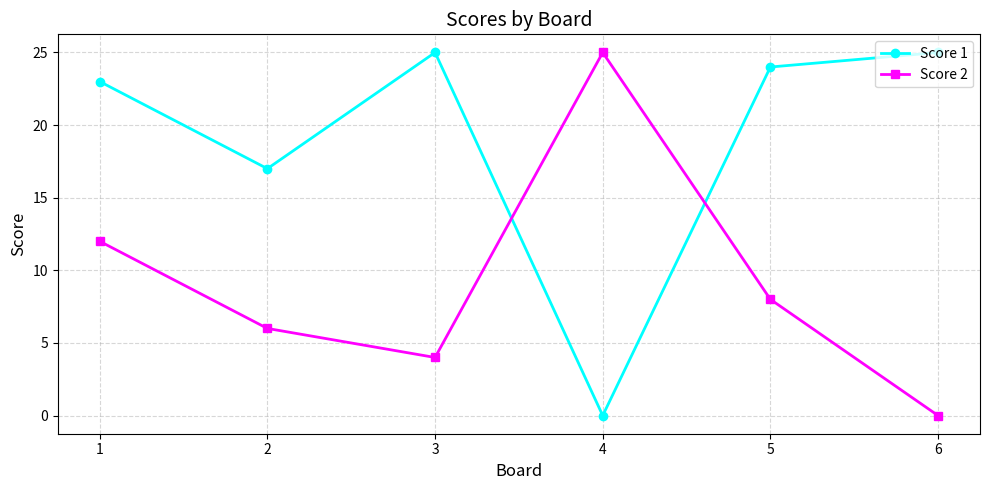

Rank the series by their average value, from highest to lowest.

Score 1, Score 2